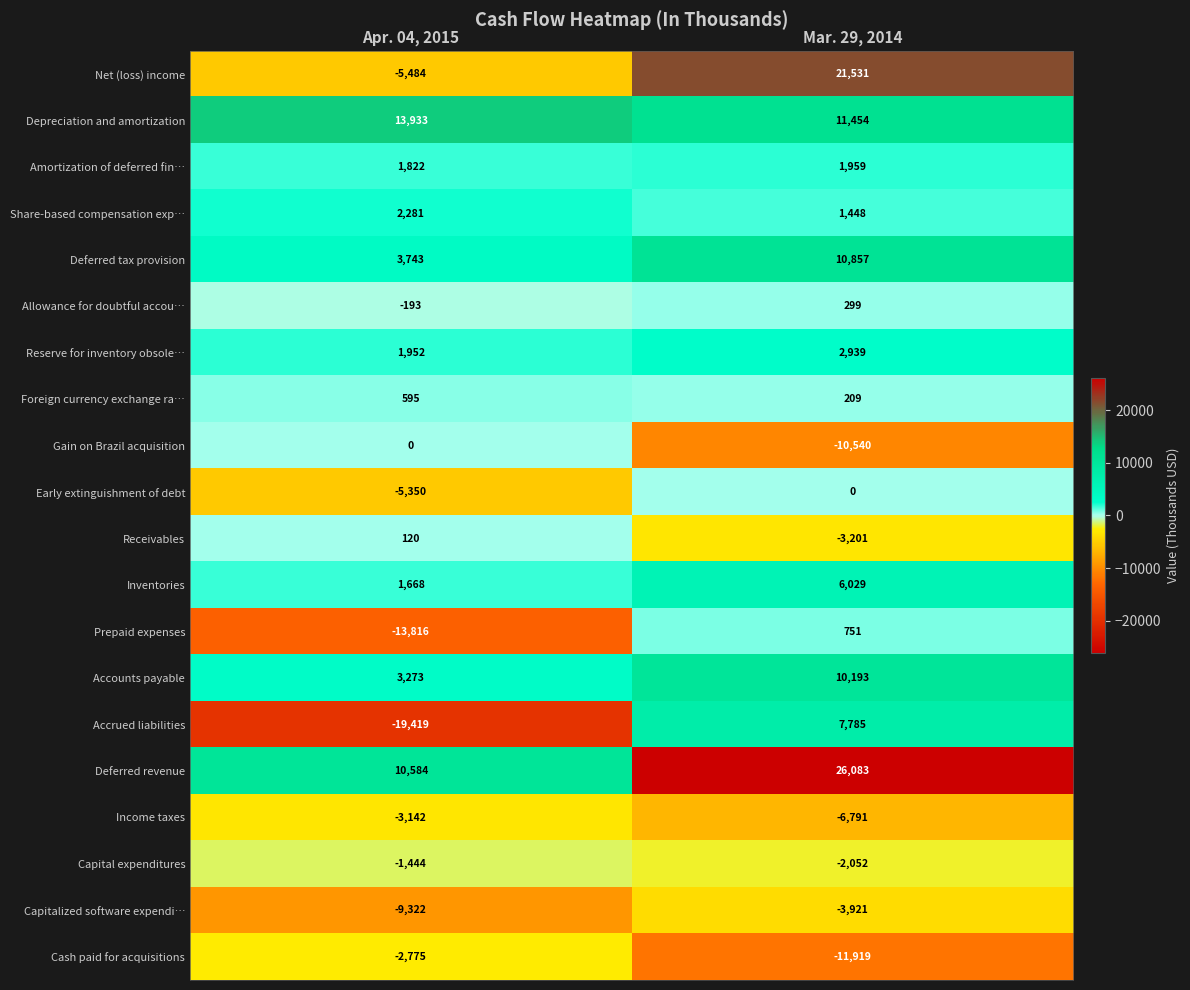

What value does the Income taxes series have at Apr. 04, 2015, to the nearest 10?

-3140